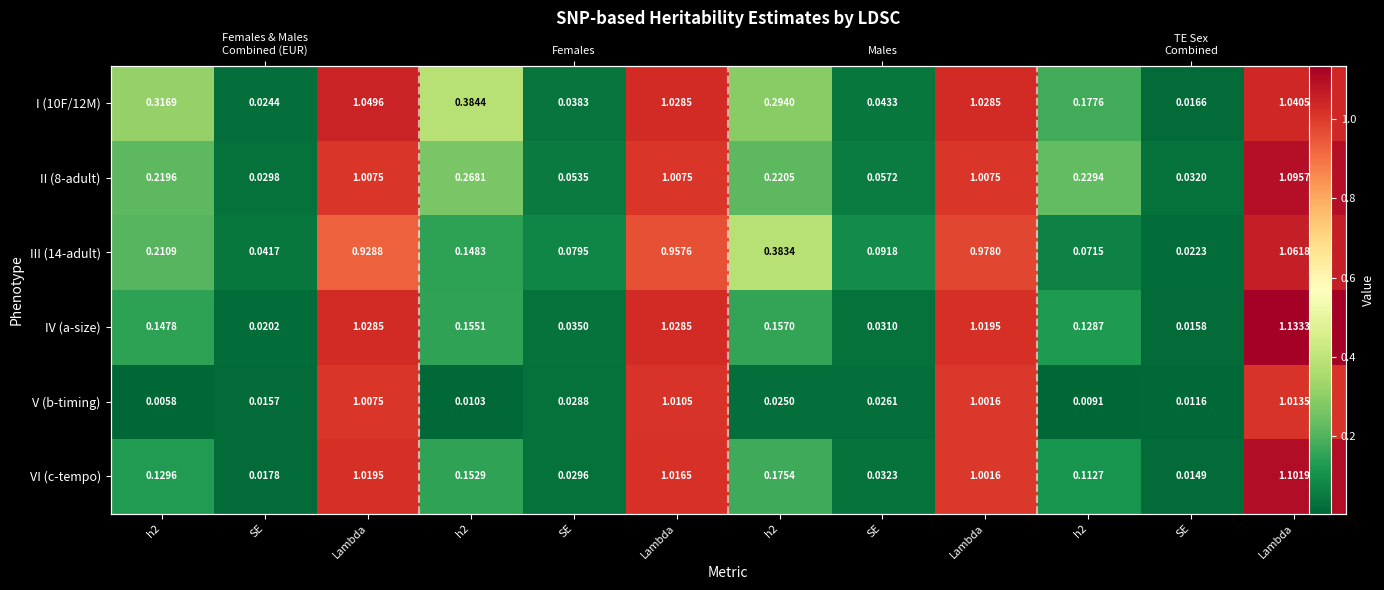

Where is II (8-adult) nearest to the value 0?

SE